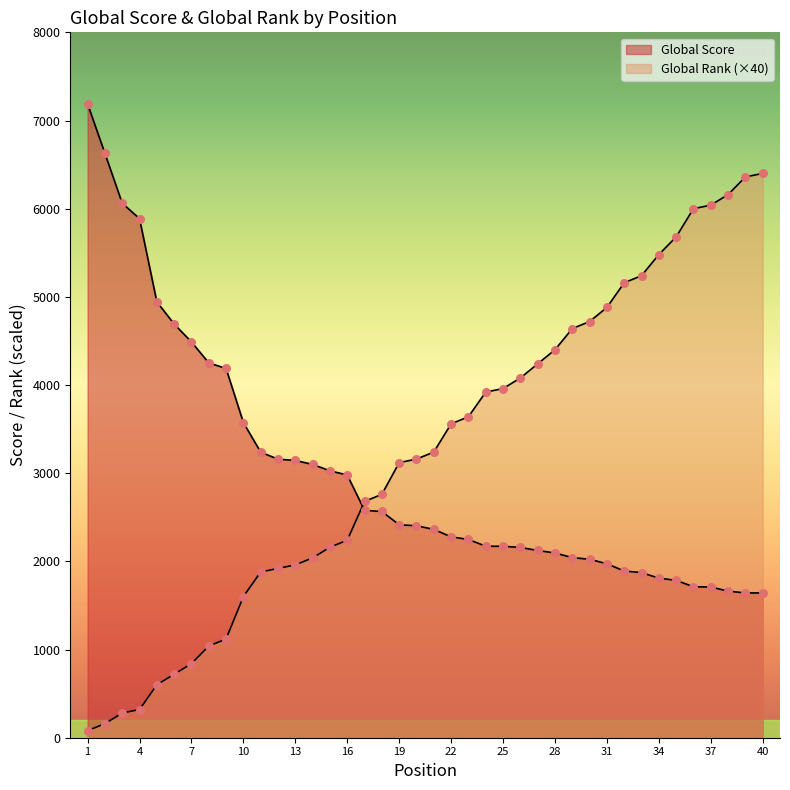

Which series has the largest total across all categories?

Global Rank